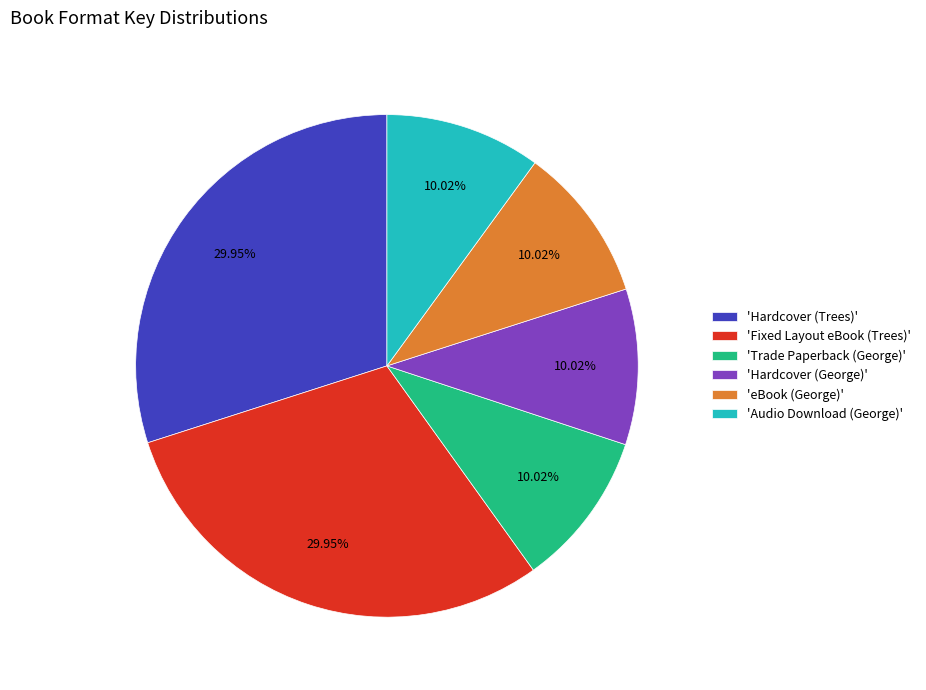

Is the sum of 'Hardcover (Trees)' and 'Trade Paperback (George)' greater than half?

No